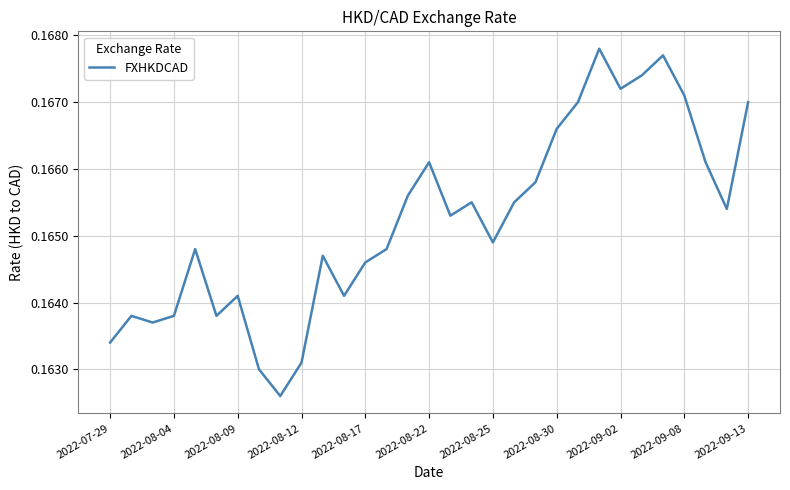

The value at 2022-08-09 is 0.1. True or false?

False